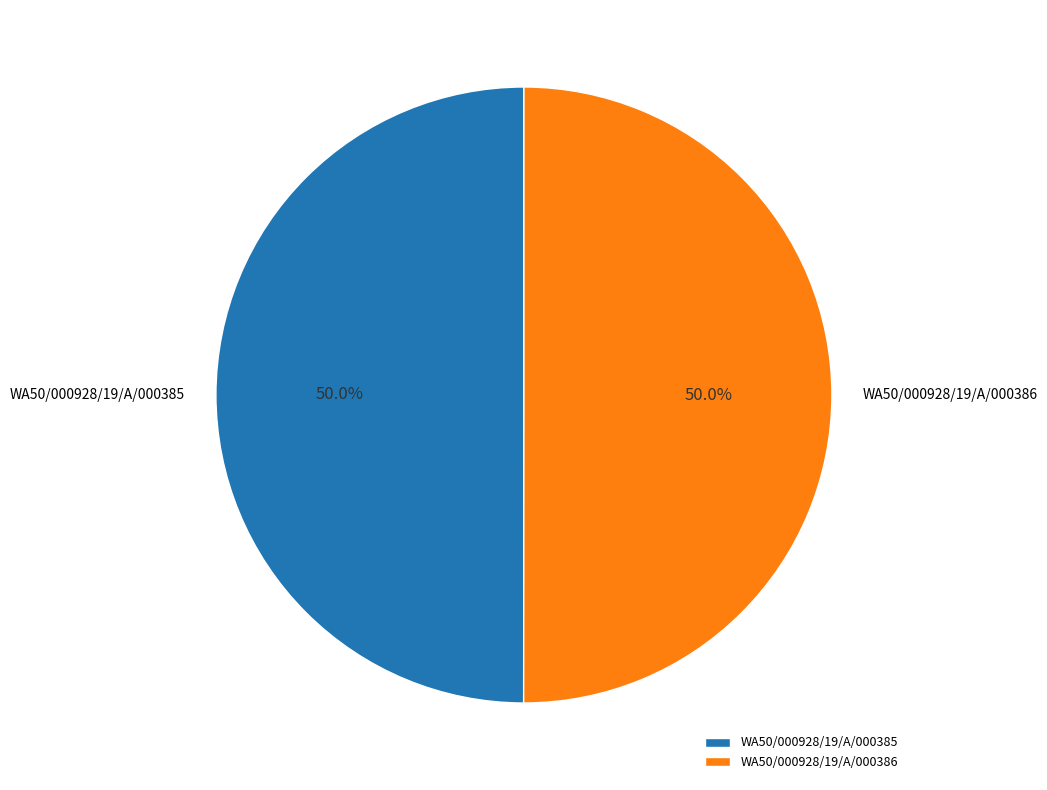

The WA50/000928/19/A/000385 slice represents 50% of the pie. True or false?

True